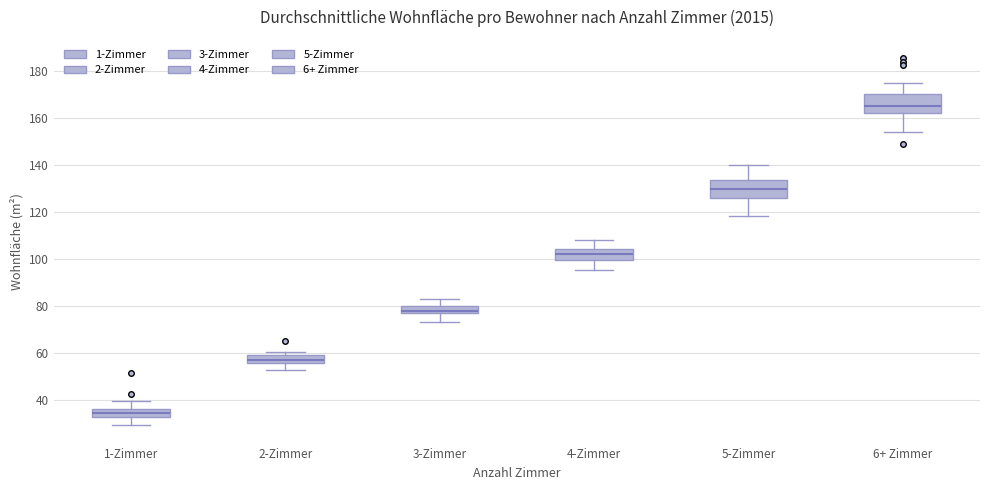

Where is the upper edge of the box for 2-Zimmer on the y-axis? The values are not printed on the chart, so give them approximately, as read against the axis.

58